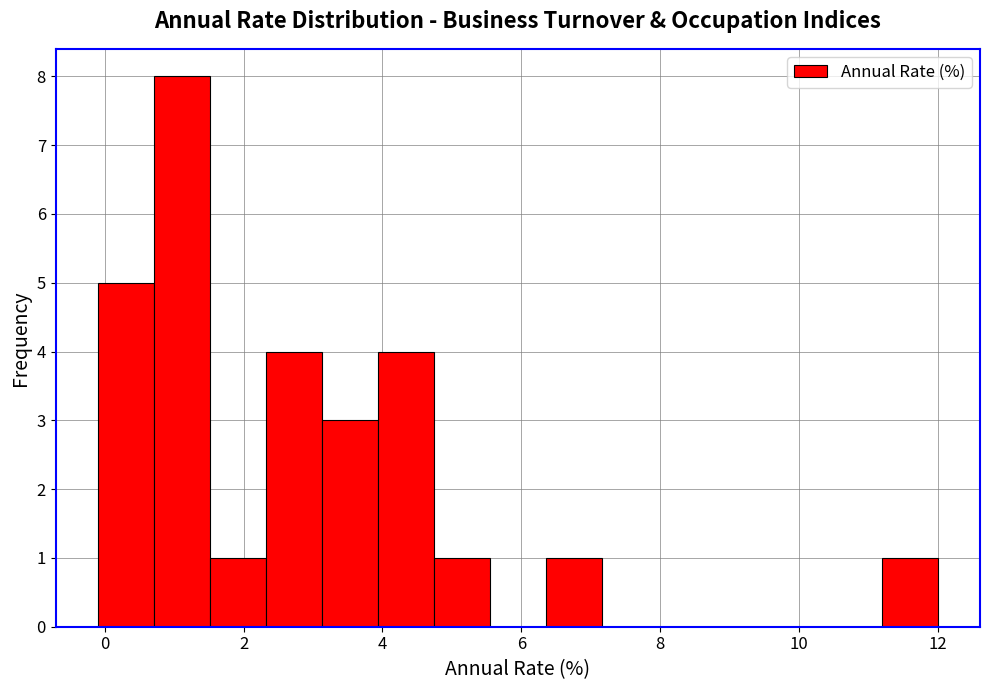

What is the height of the bar covering 3.2 to 4.0 on the x-axis? Neither the bar edges nor the heights are printed on the chart, so give them approximately, as read against the axes.

3